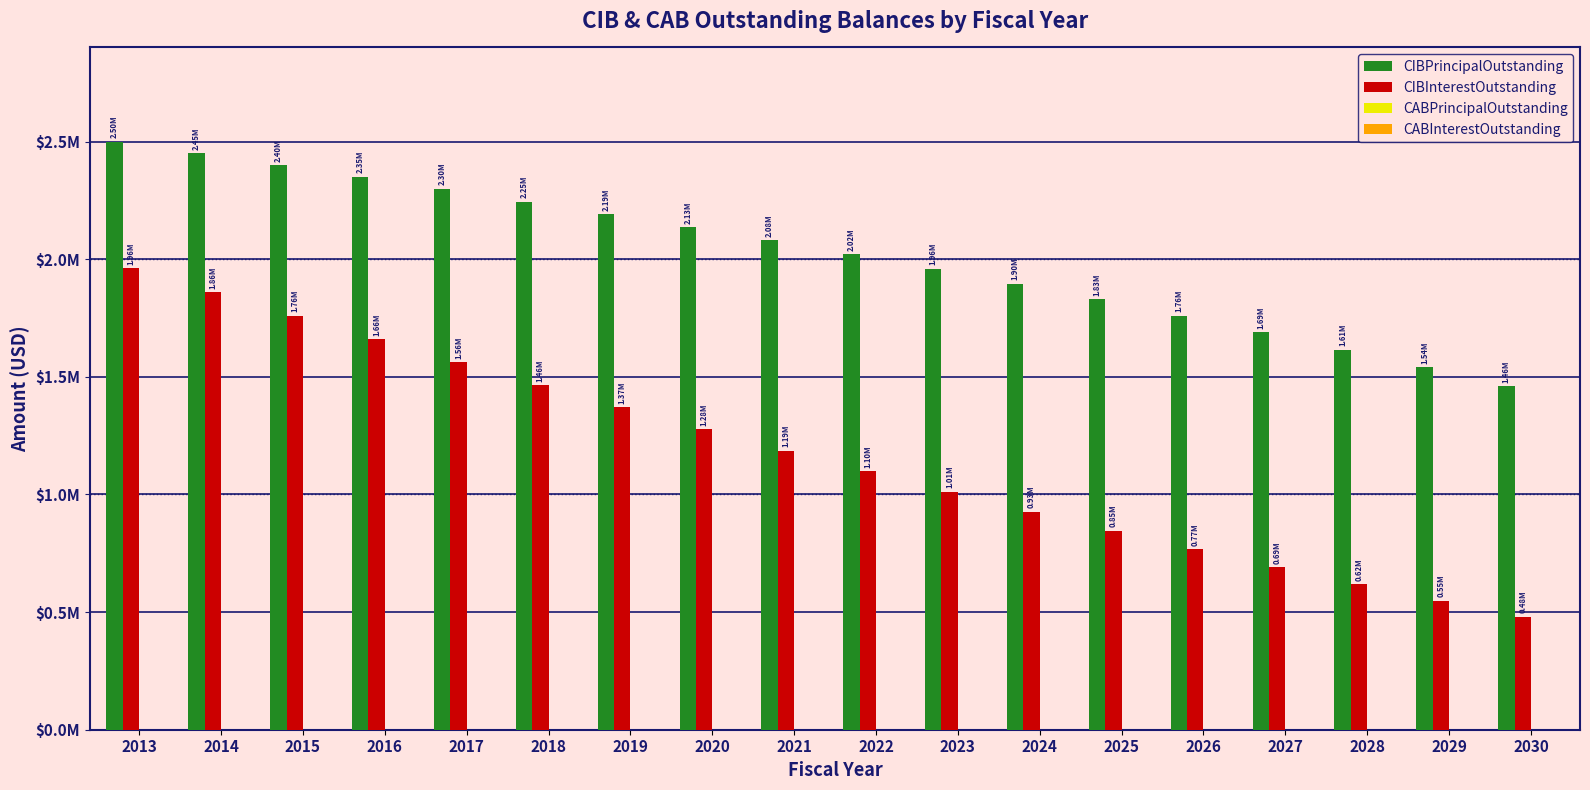

What is the difference between the maximum and minimum values in the CIBPrincipalOutstanding series?

1040000.0